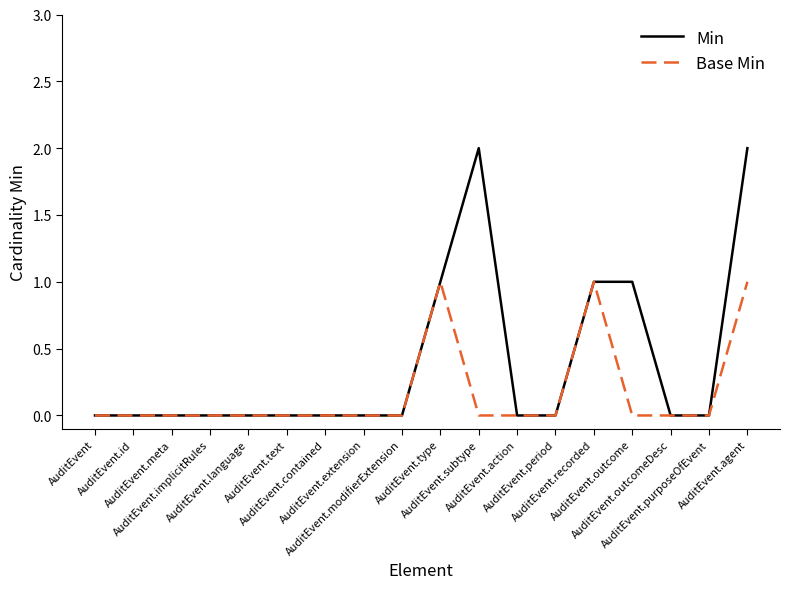

Reading left to right, extract all data points from this chart.

Min: 0	0	0	0	0	0	0	0	0	1	2	0	0	1	1	0	0	2
Base Min: 0	0	0	0	0	0	0	0	0	1	0	0	0	1	0	0	0	1